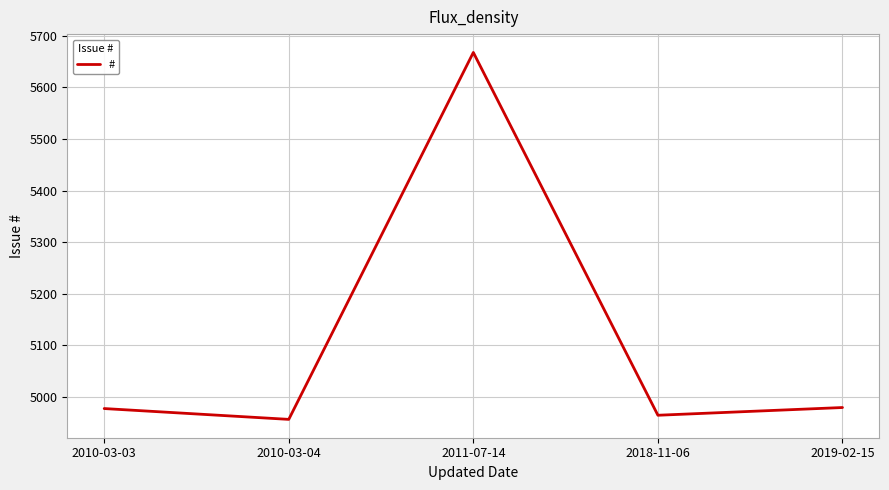

True or false: the data shows 7733 at 2011-07-14.

False